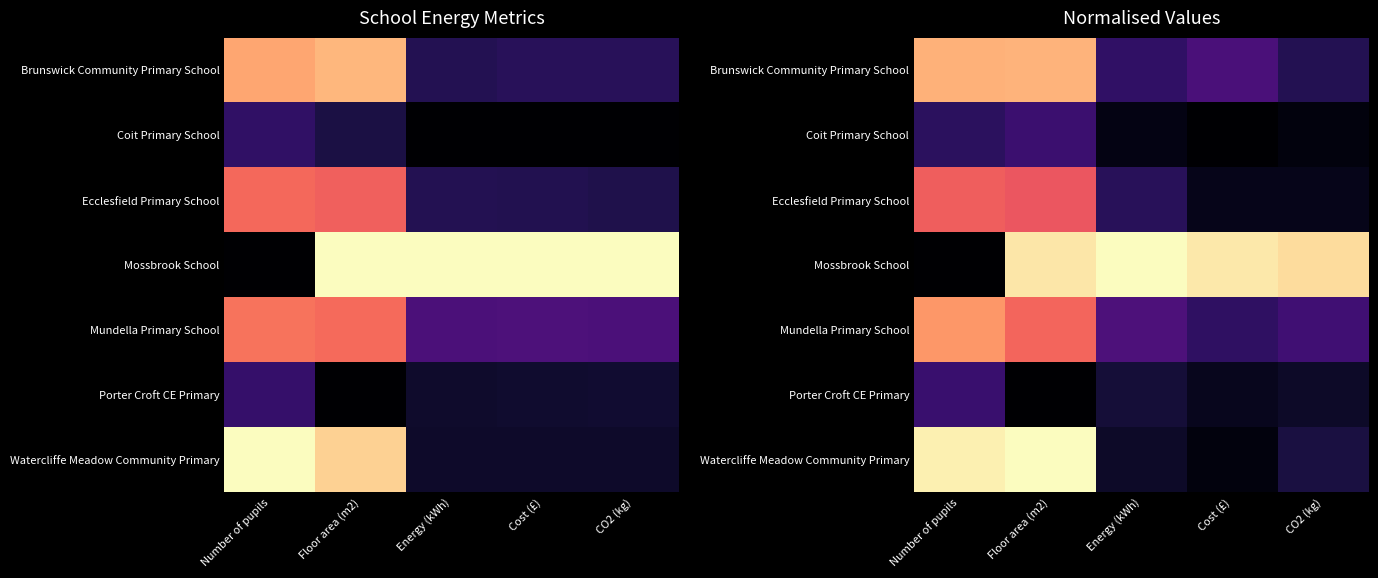

Where is Mundella Primary School nearest to the value 0?

Cost (£)